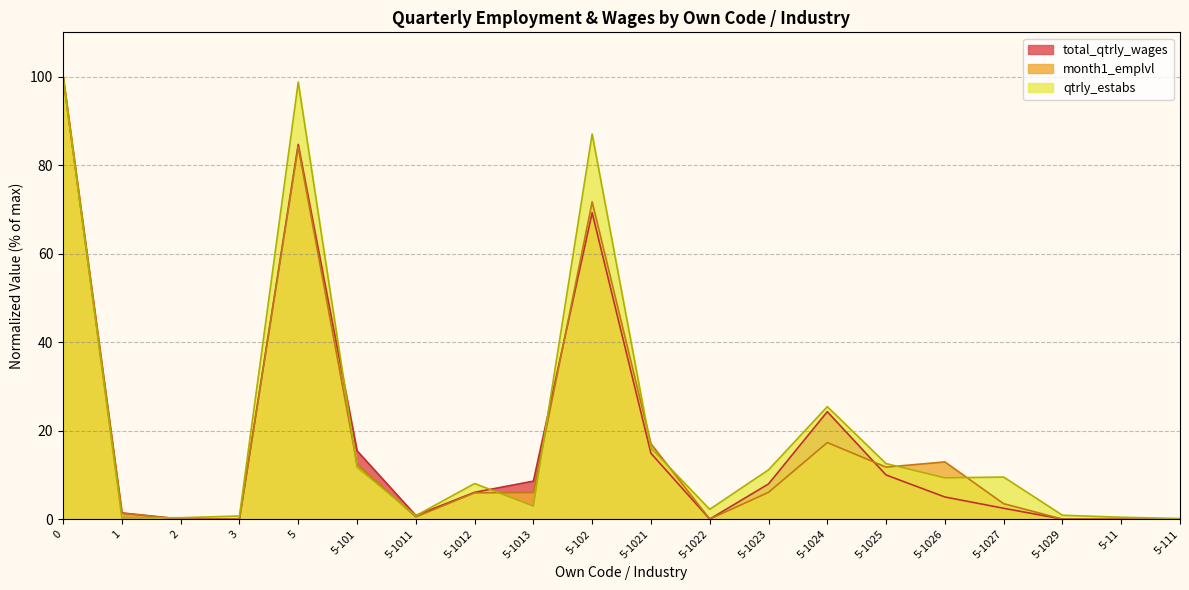

Is the value of total_qtrly_wages at 5-1012 greater than the value of month1_emplvl at 5-102?

No